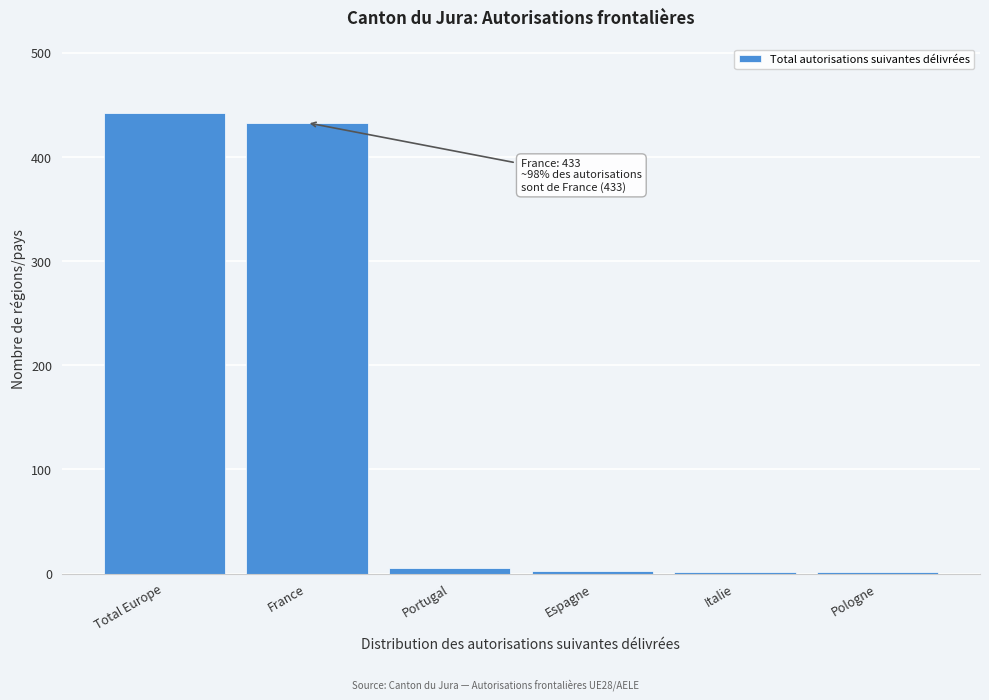

What is the sum of all values?

884